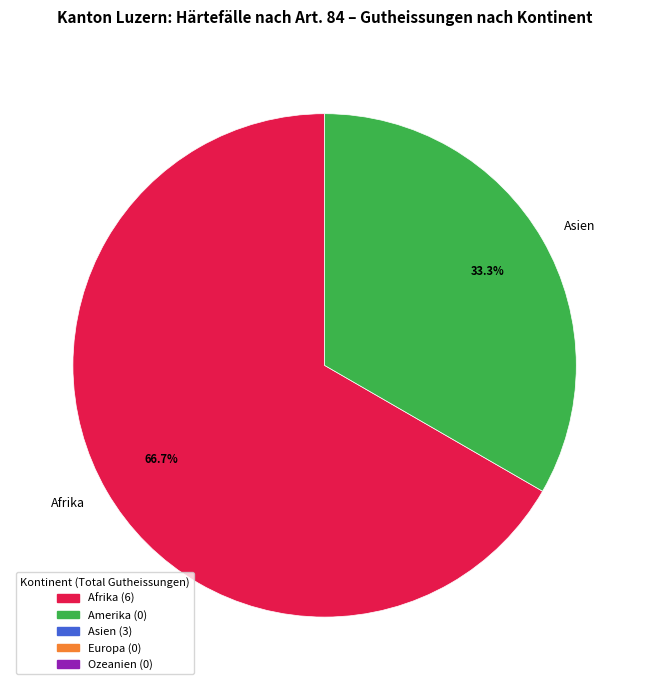

How many slices are in this pie chart?

2